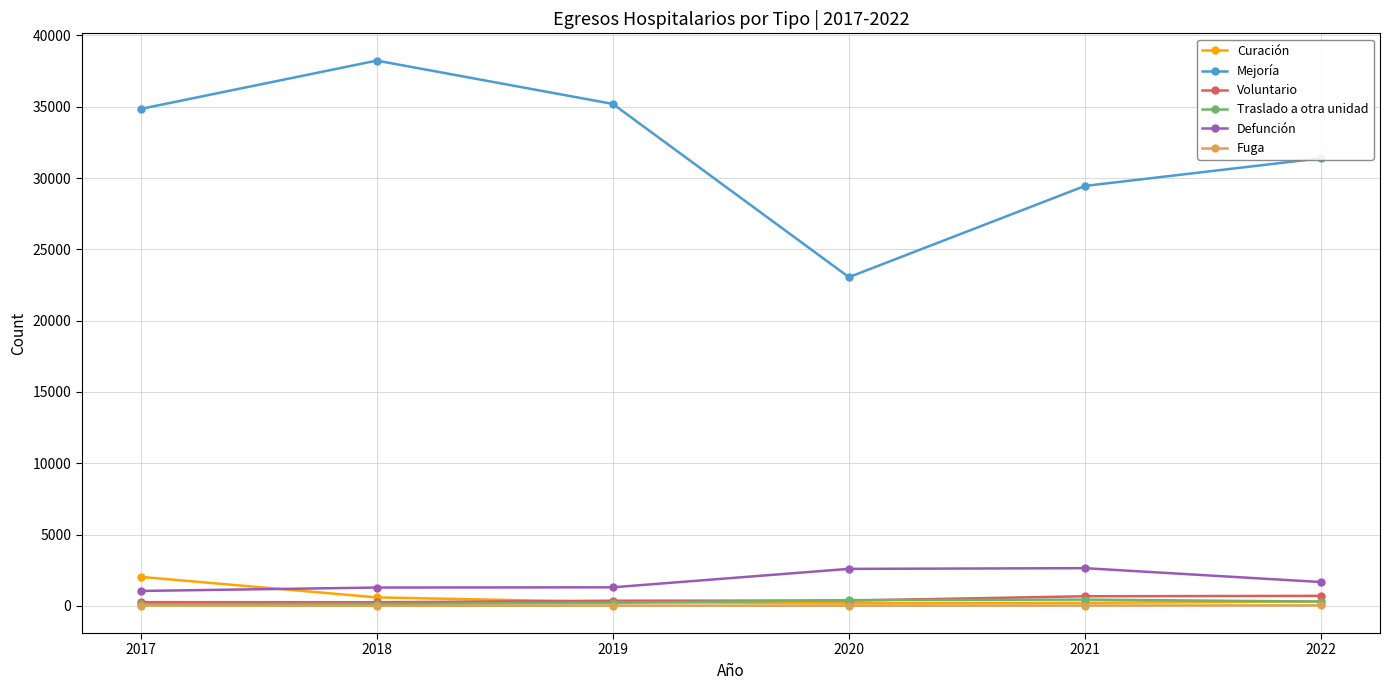

True or false: Mejoría and Voluntario intersect in this chart.

False